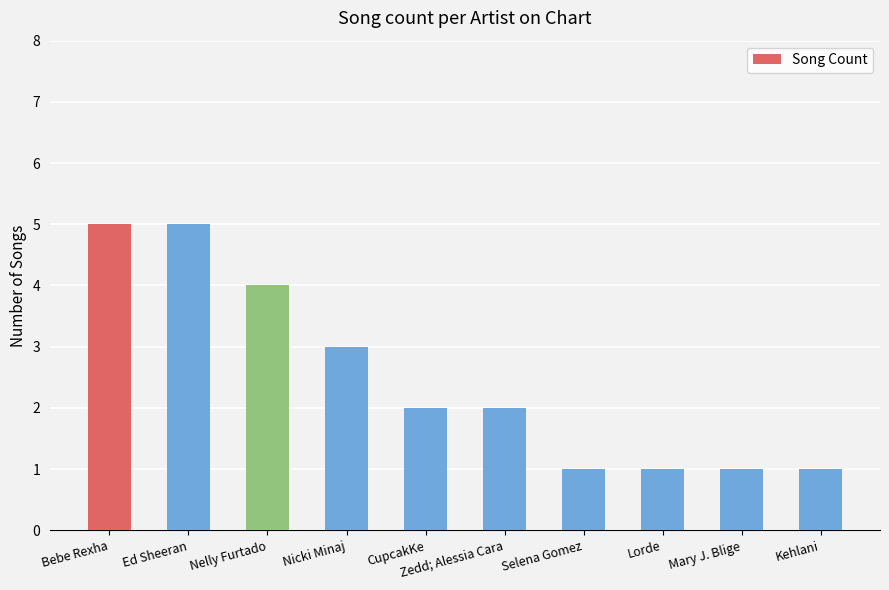

Reading left to right, transcribe all the data shown in this chart.

5	5	4	3	2	2	1	1	1	1